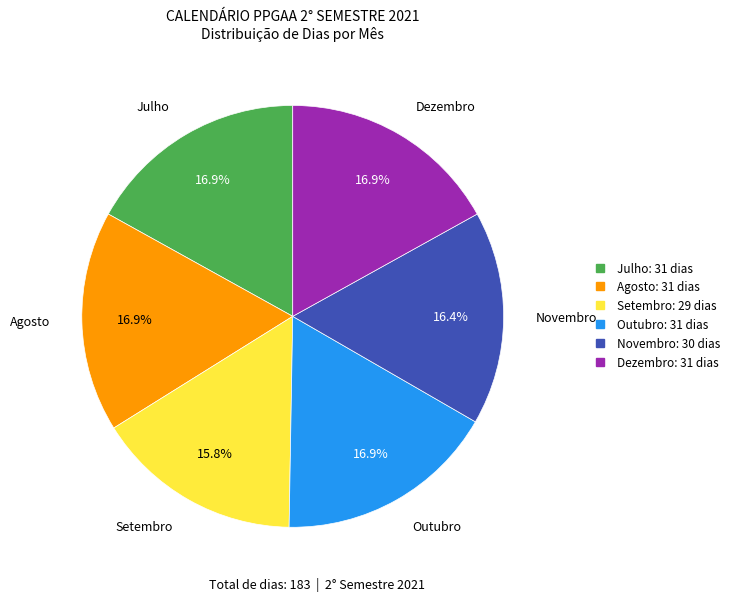

How many segments does this pie chart have?

6